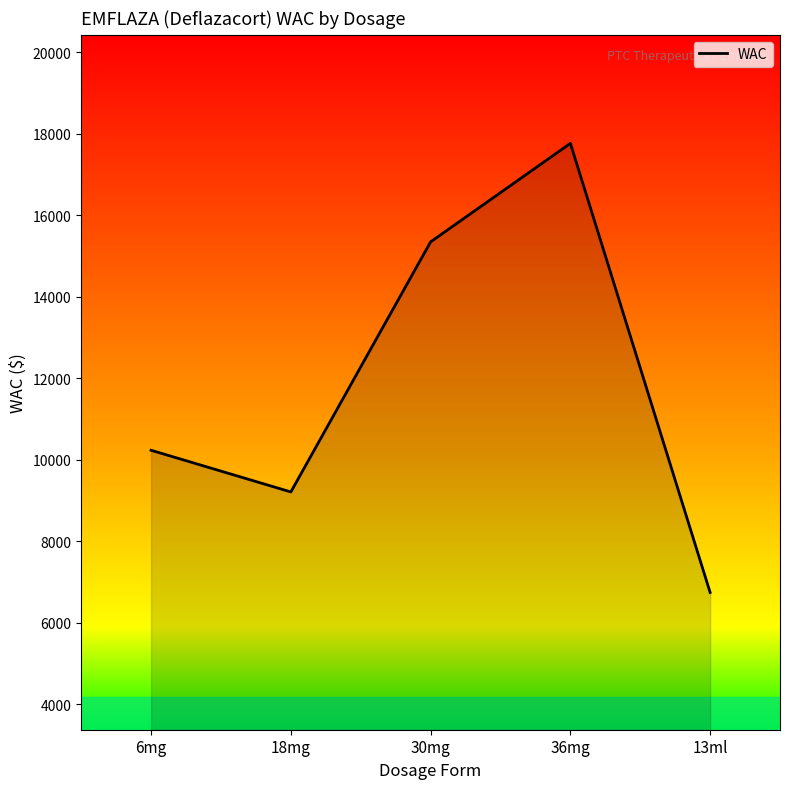

Does the chart have visible grid lines?

No